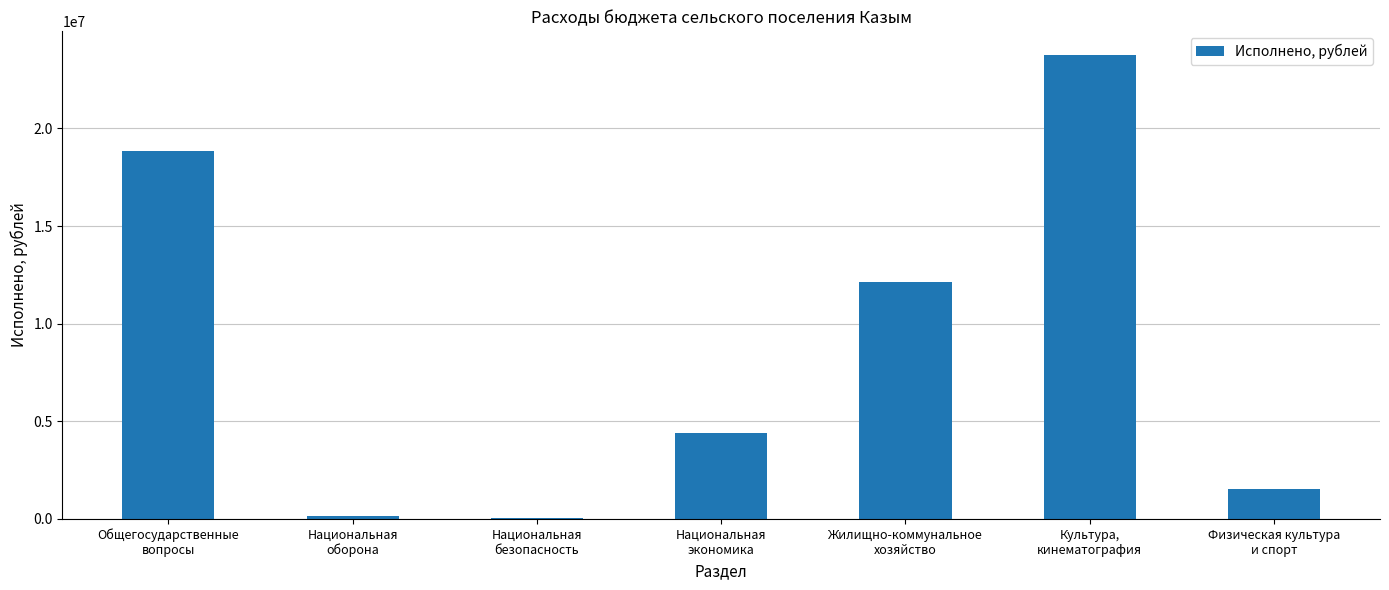

What is the sum of all values?

60949300.7